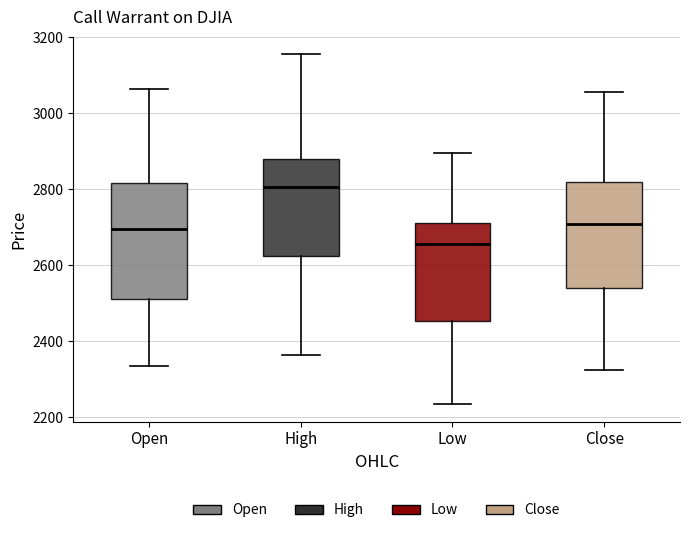

Where does the upper whisker of the box for Low end on the y-axis? The values are not printed on the chart, so give them approximately, as read against the axis.

2900